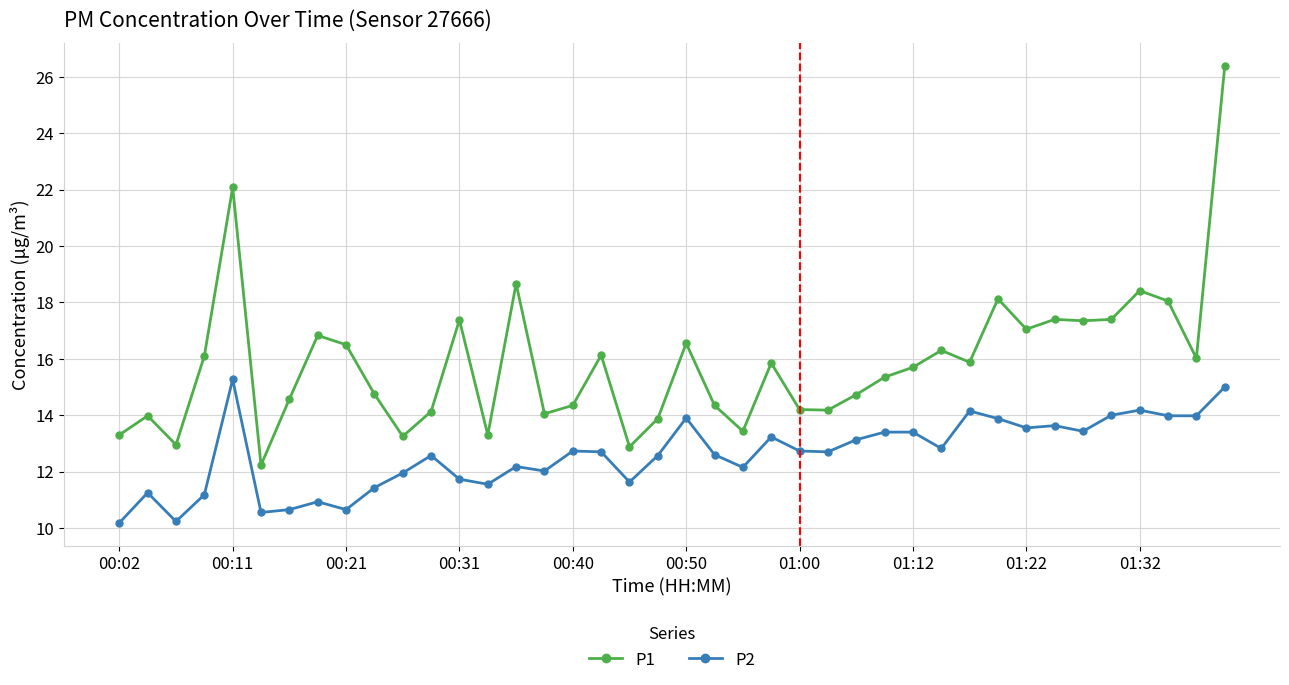

What is the difference between the maximum and minimum values in the P2 series?

5.1